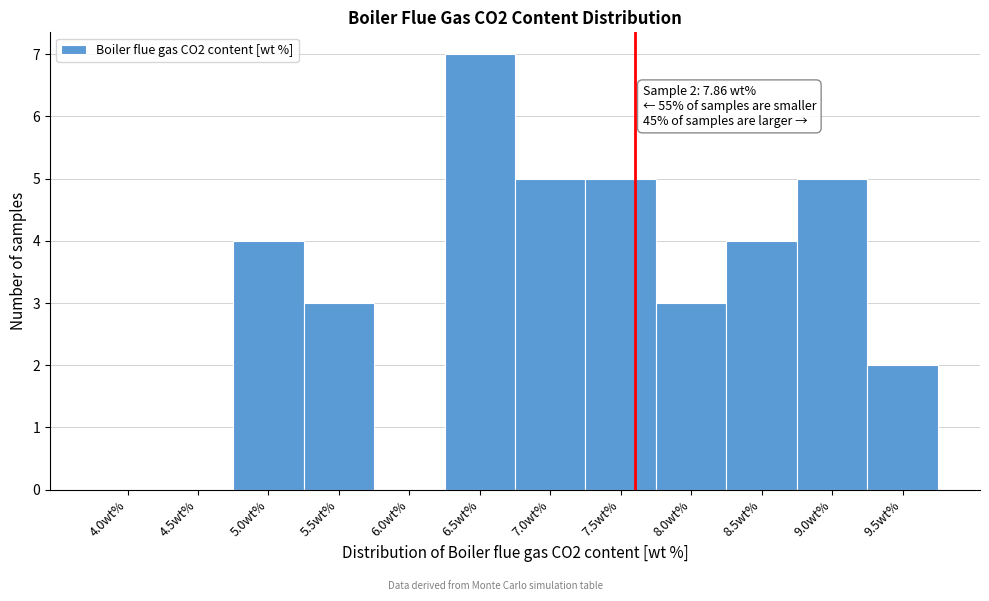

Reading left to right, what are all the values shown in this chart?

4.0wt%=0	4.5wt%=0	5.0wt%=4	5.5wt%=3	6.0wt%=0	6.5wt%=7	7.0wt%=5	7.5wt%=5	8.0wt%=3	8.5wt%=4	9.0wt%=5	9.5wt%=2